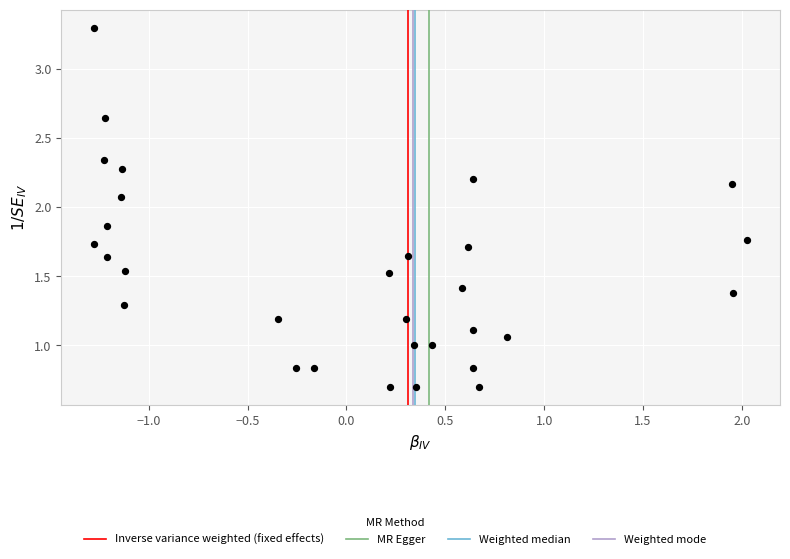

What is the range of X values (max minus min)?

3.3